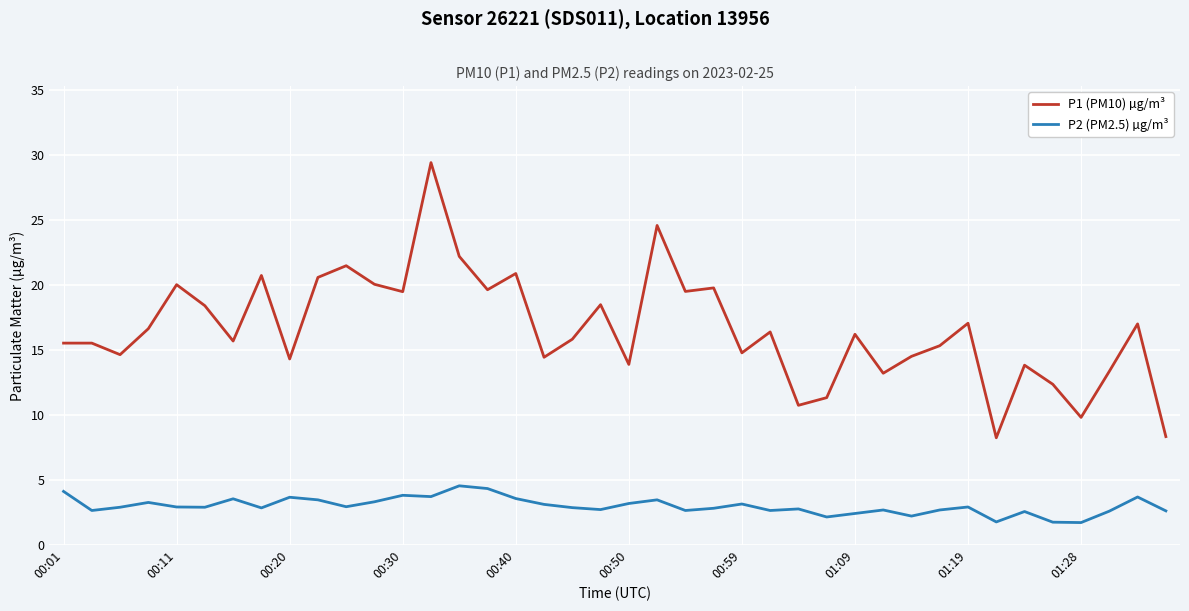

True or false: P1 (PM10) µg/m³ and P2 (PM2.5) µg/m³ intersect in this chart.

False